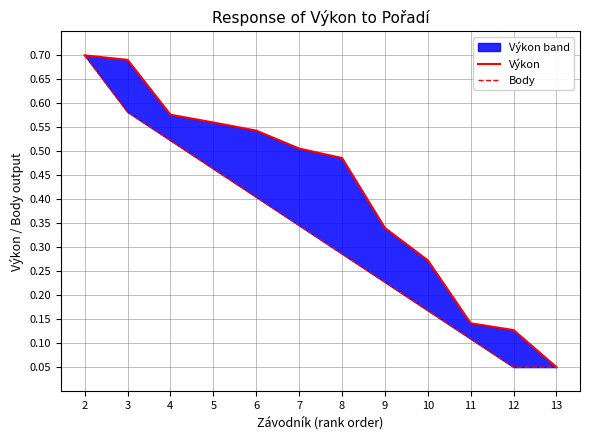

What is the sum of all Výkon values?

5.0